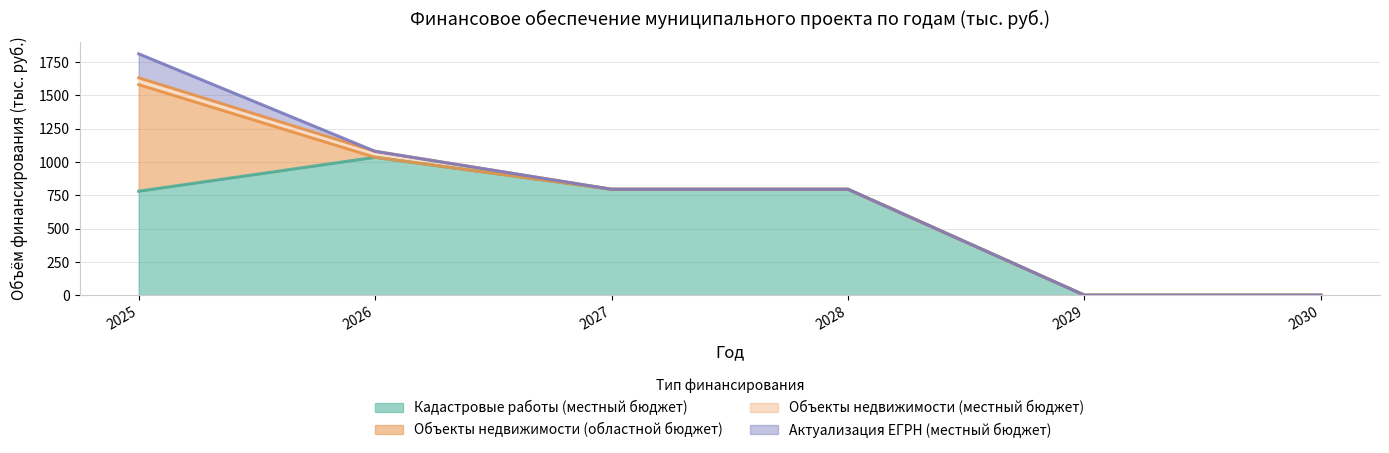

List the labels in order of Объекты недвижимости (местный бюджет) value, largest first.

2025, 2026, 2027, 2028, 2029, 2030